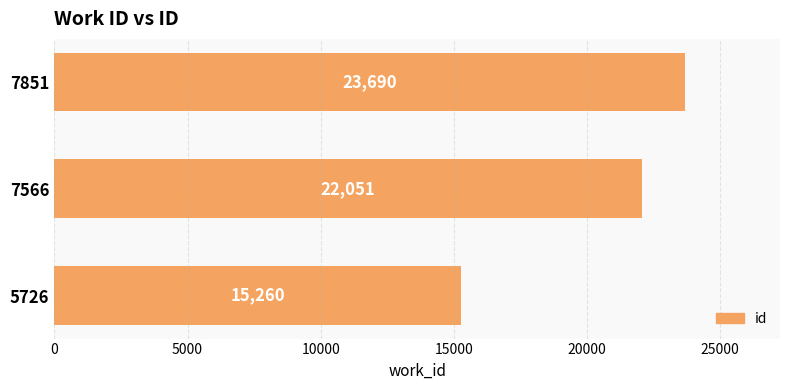

What is the difference between the maximum and minimum values?

8430